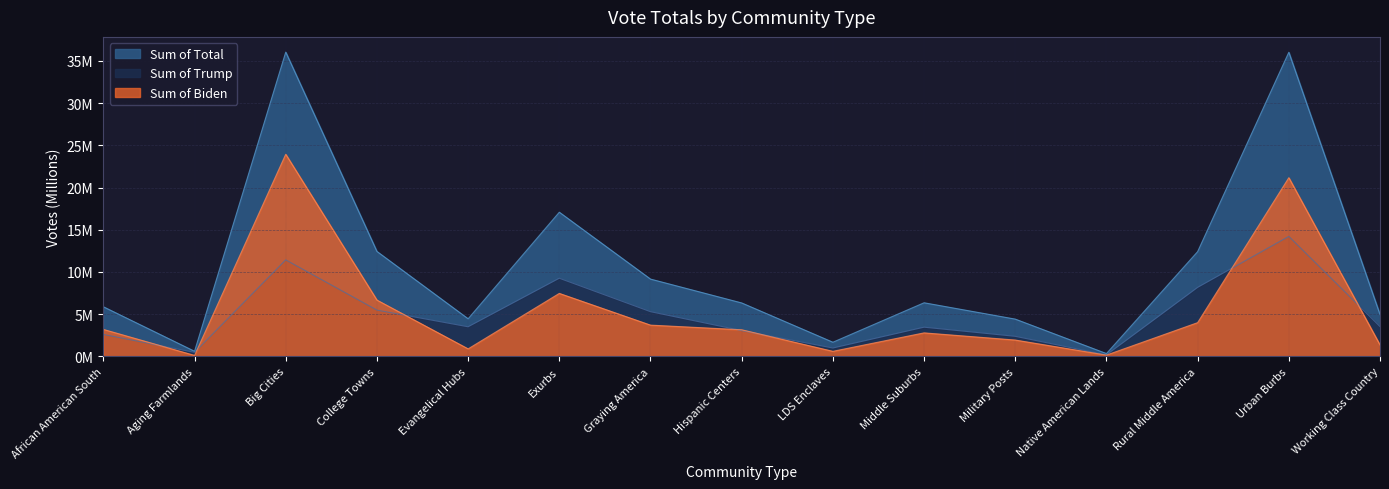

At which category does Sum of Total reach its first local peak?

Big Cities